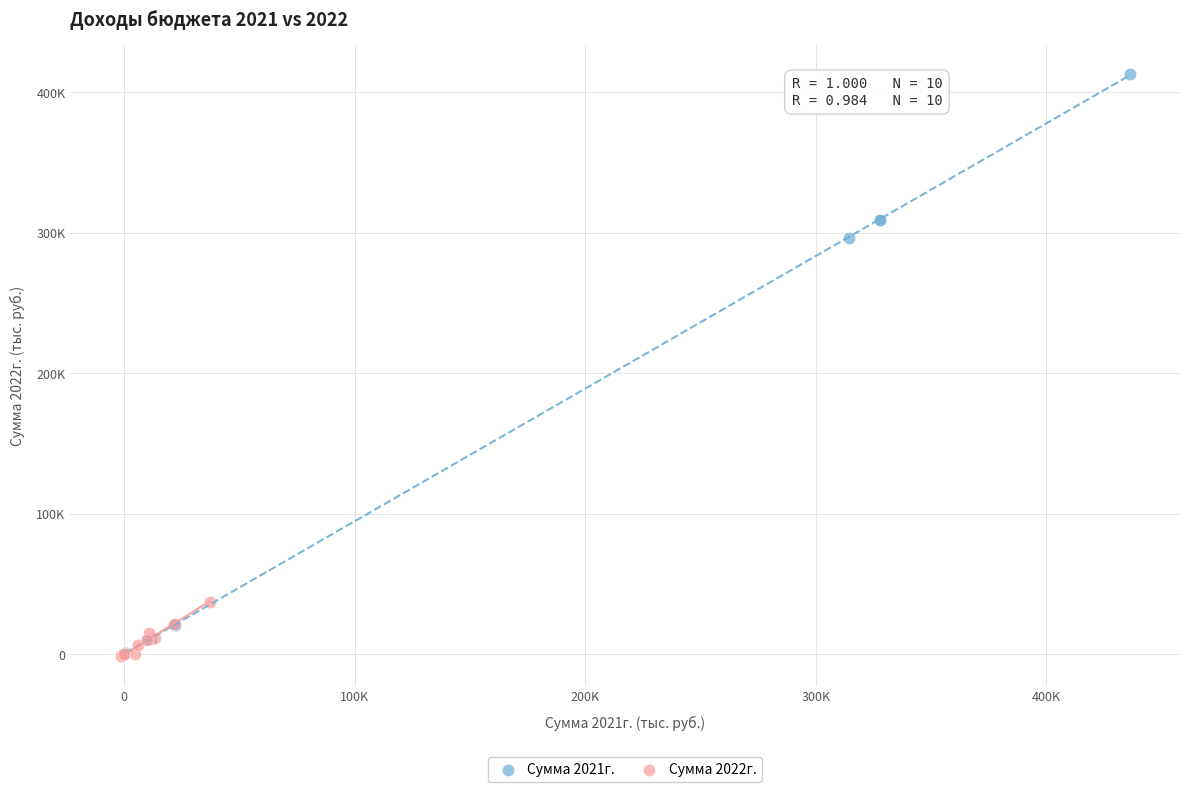

What are all the series names shown in the legend?

Сумма 2021г., Сумма 2022г.